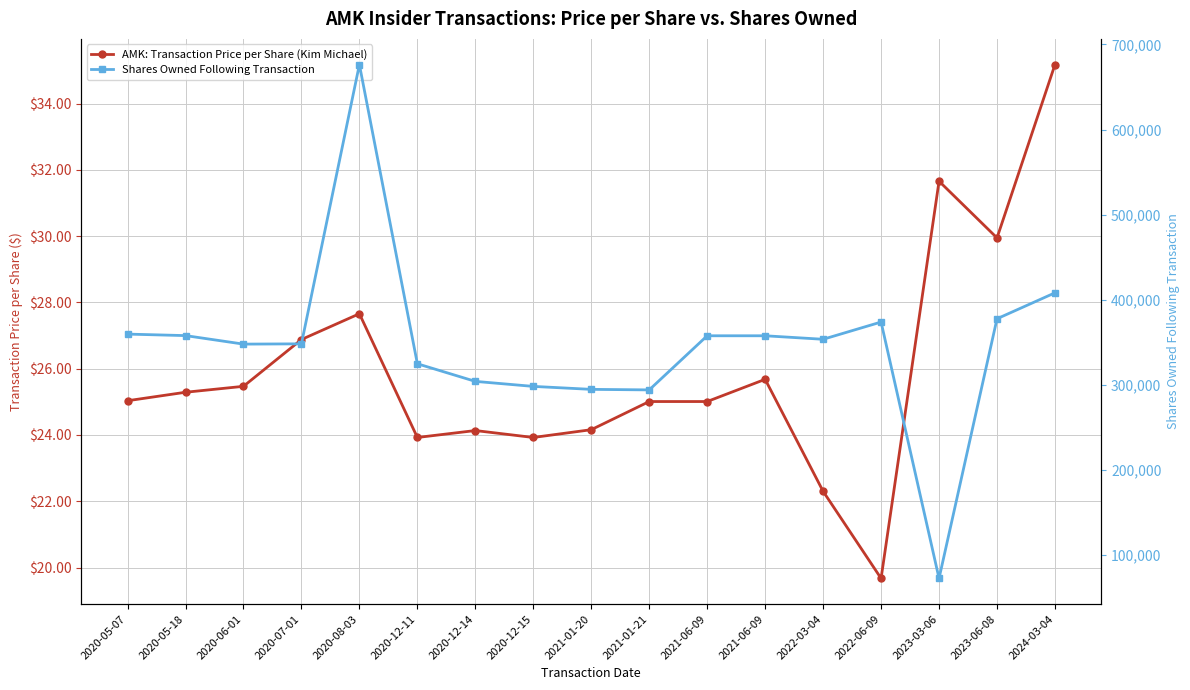

Which category has the highest value across all series?

2020-08-03